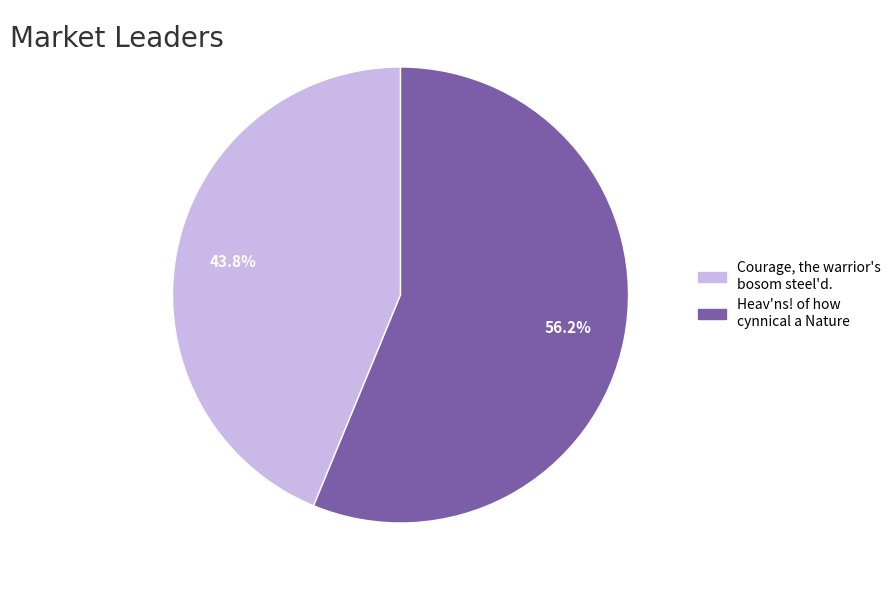

How many slices are in this pie chart?

2